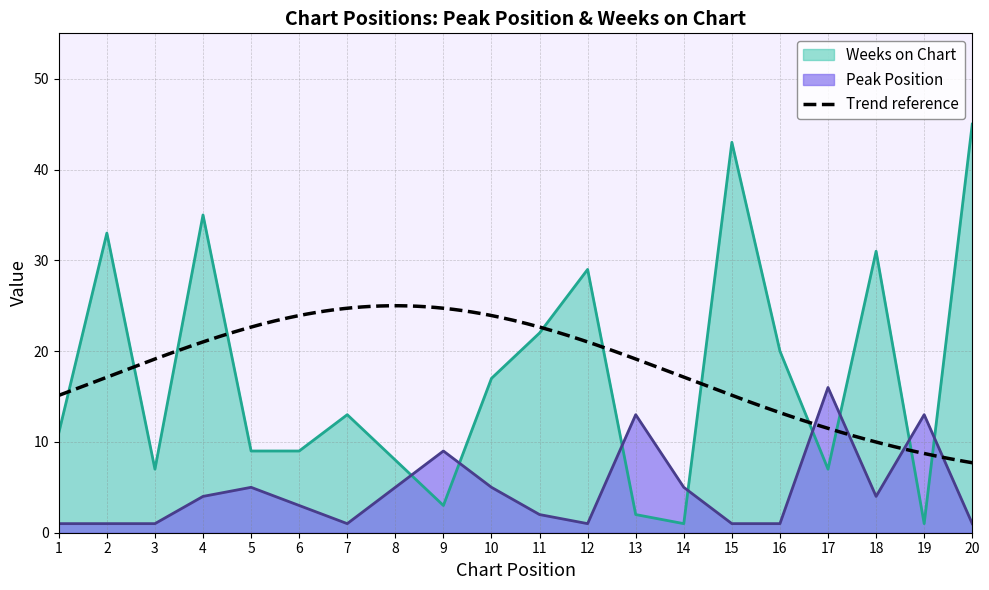

At which label does Peak Position first exceed 4?

5